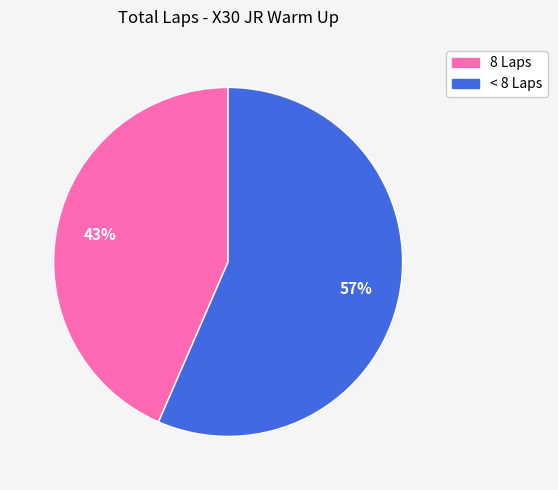

To the nearest percent, what is the average slice percentage?

50%